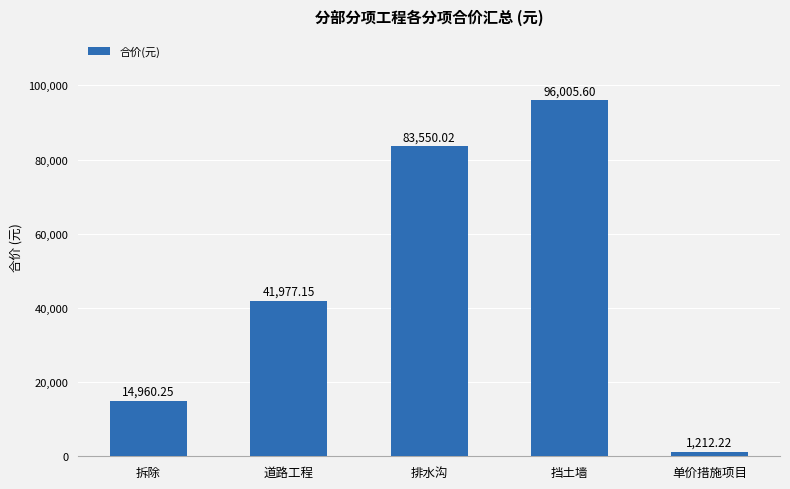

What is the label of the 4th bar from the left?

挡土墙